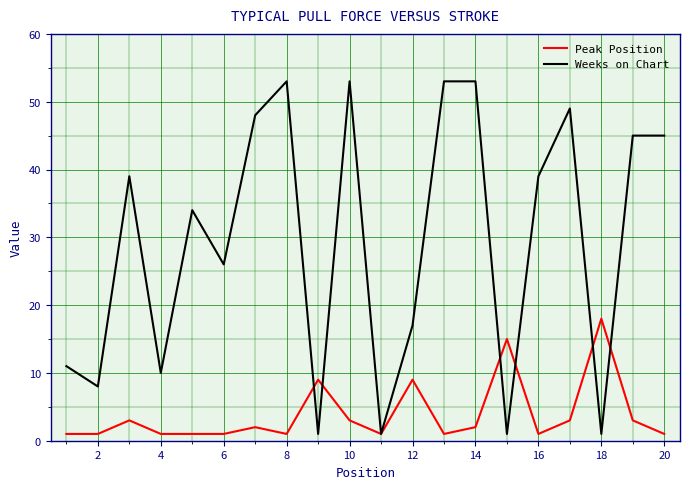

How many series are shown in this chart?

2